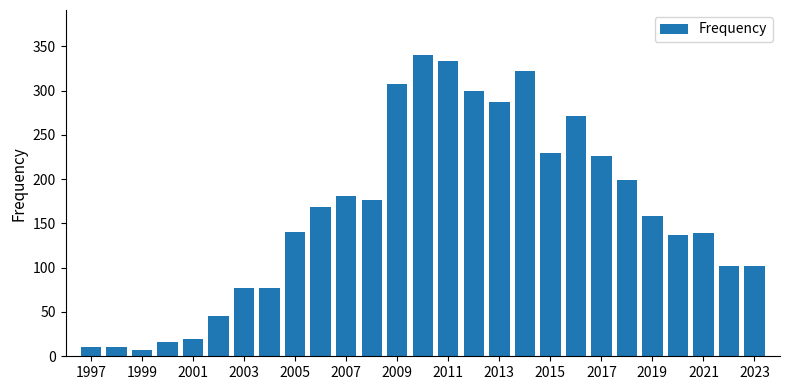

What is the average value?

162